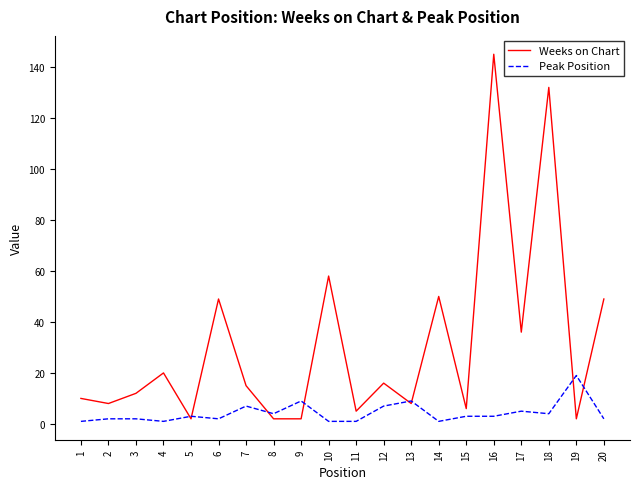

What is the maximum value for Weeks on Chart?

145